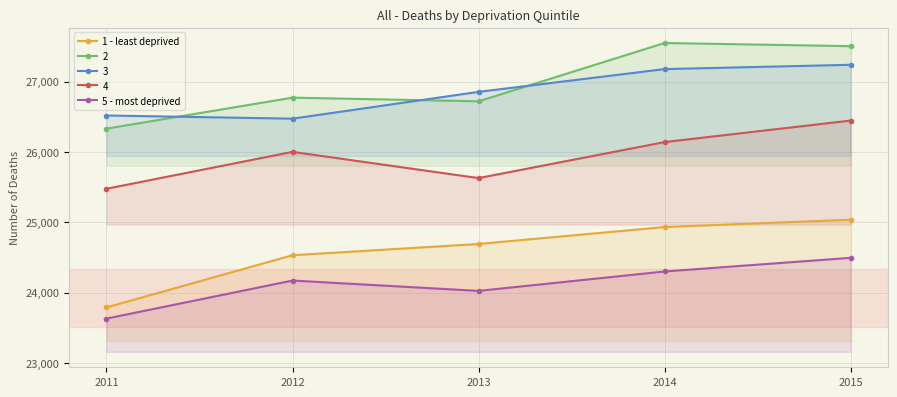

Reading left to right, list all the values displayed in this chart.

1 - least deprived: 23790	24532	24692	24933	25037
2: 26332	26773	26721	27550	27505
3: 26519	26474	26855	27179	27240
4: 25477	26002	25629	26141	26447
5 - most deprived: 23631	24172	24025	24301	24495